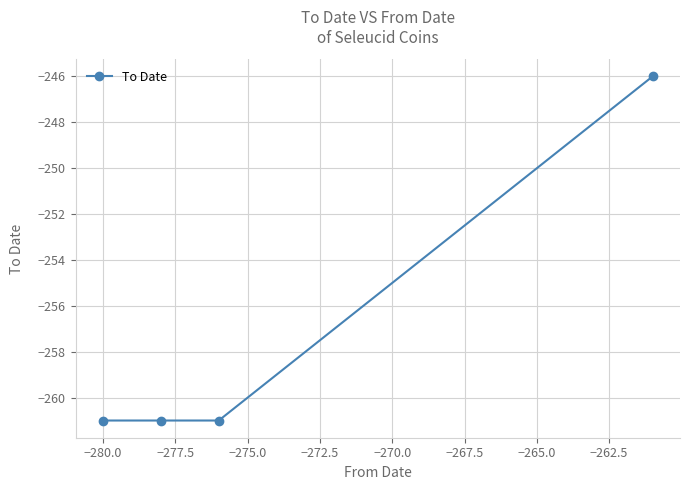

What is the minimum value shown in the chart?

-261